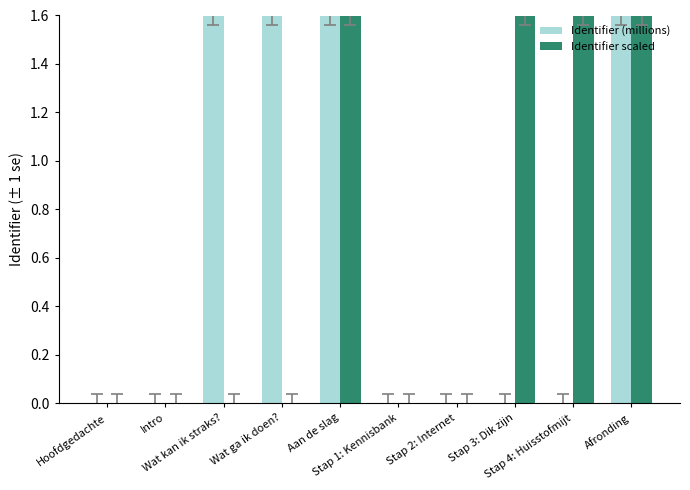

What is the sum of all Identifier (millions) values?

6.4